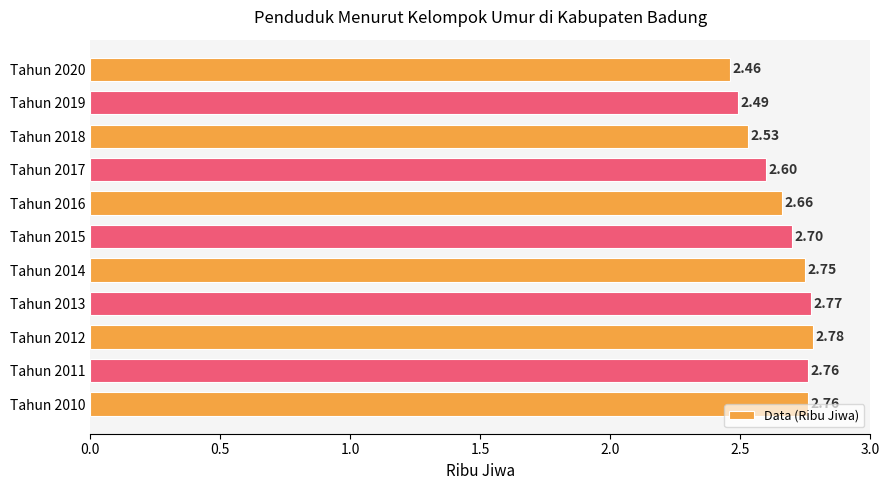

What is the difference between the maximum and second lowest values?

0.3